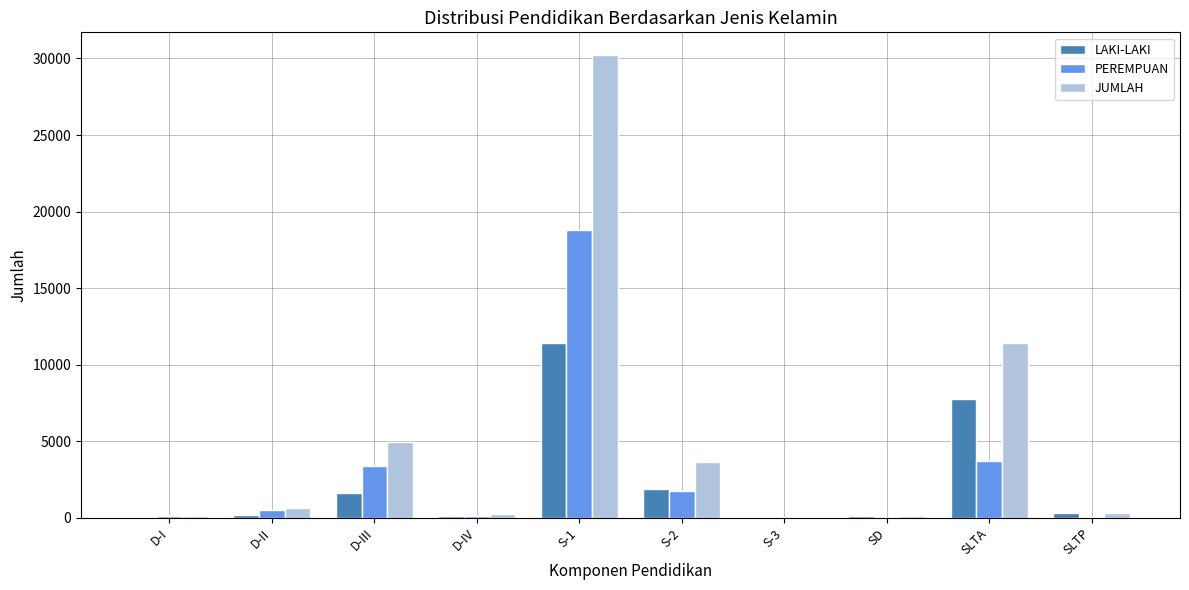

Which category has the highest value across all series?

S-1